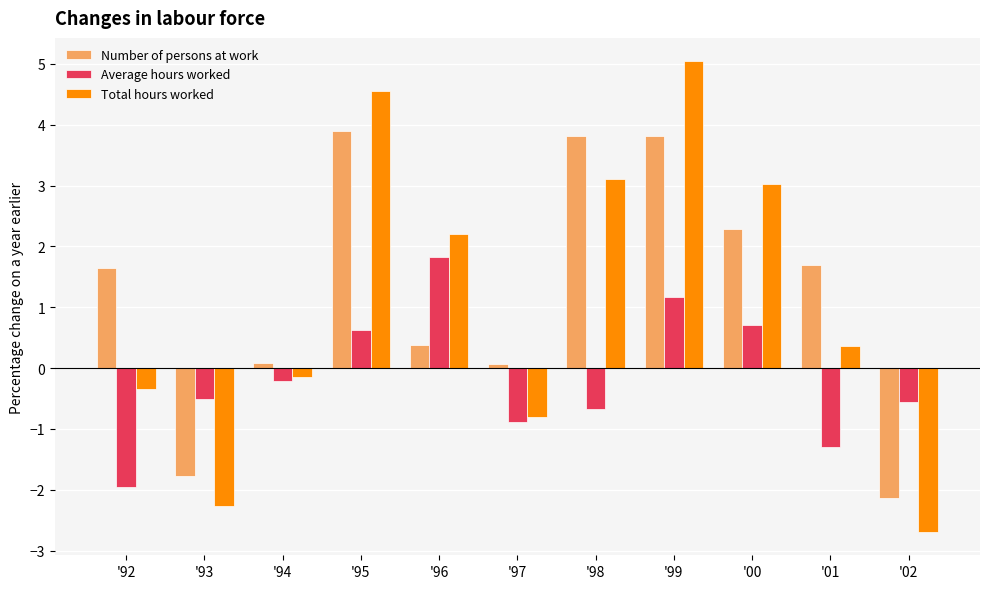

How many data points in Average hours worked are above 0?

4